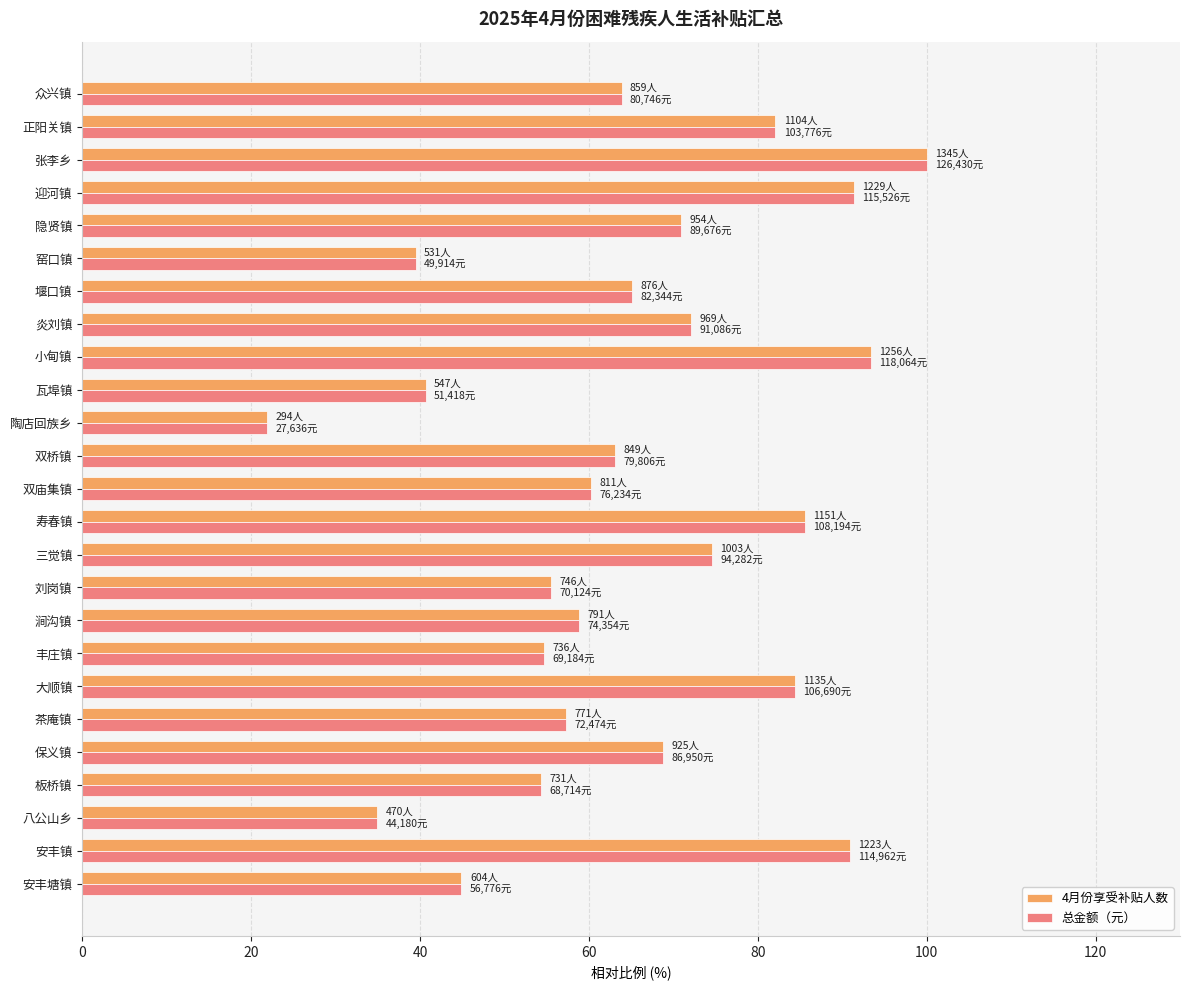

What is the difference between the 总金额（元） values at 隐贤镇 and 窑口镇?

31.4